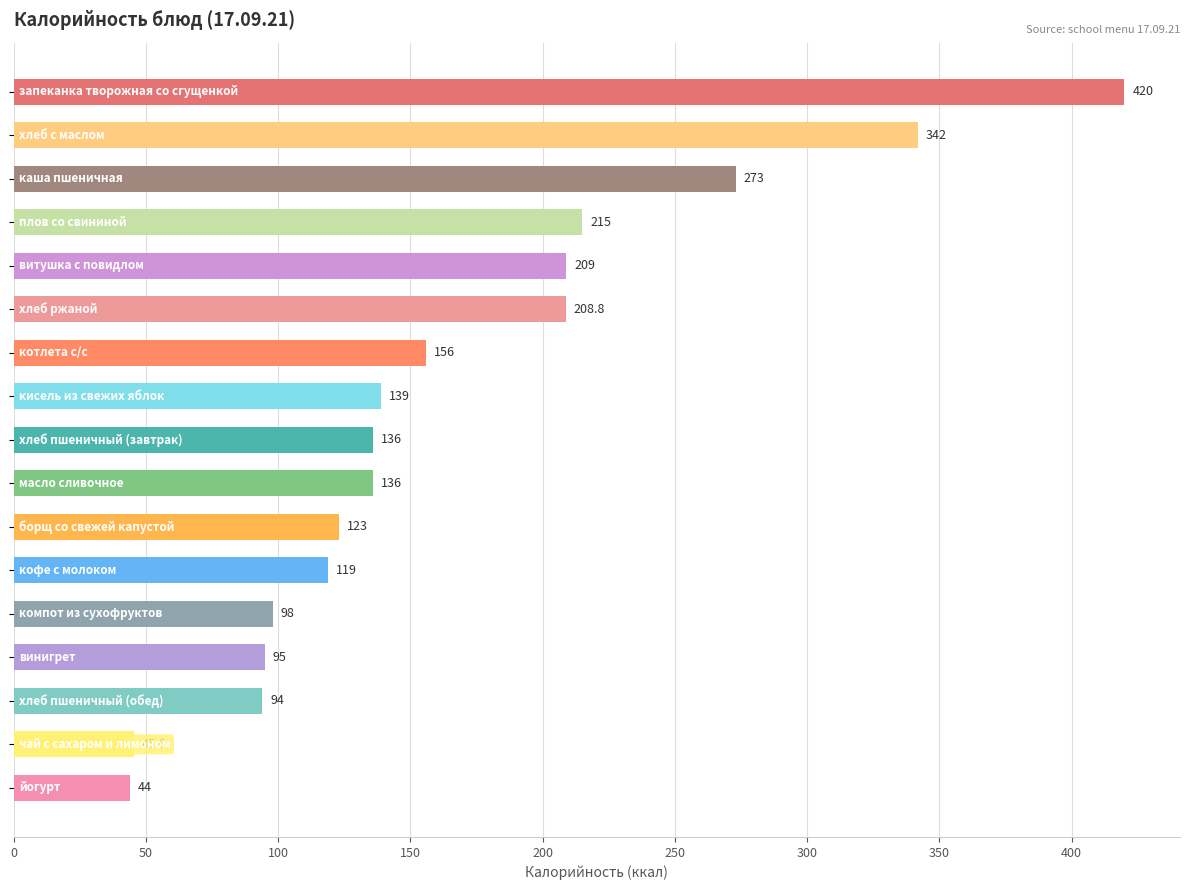

What is the greatest value displayed?

420.0